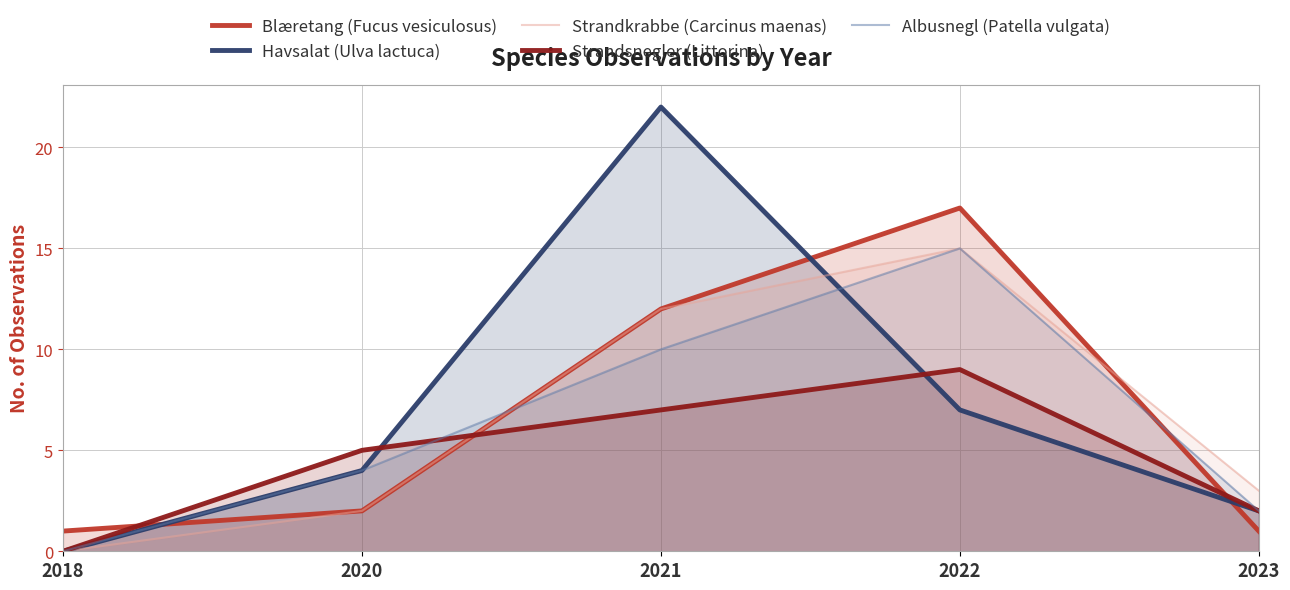

What is the approximate value of Strandkrabbe (Carcinus maenas) at 2021, to the nearest 10?

10